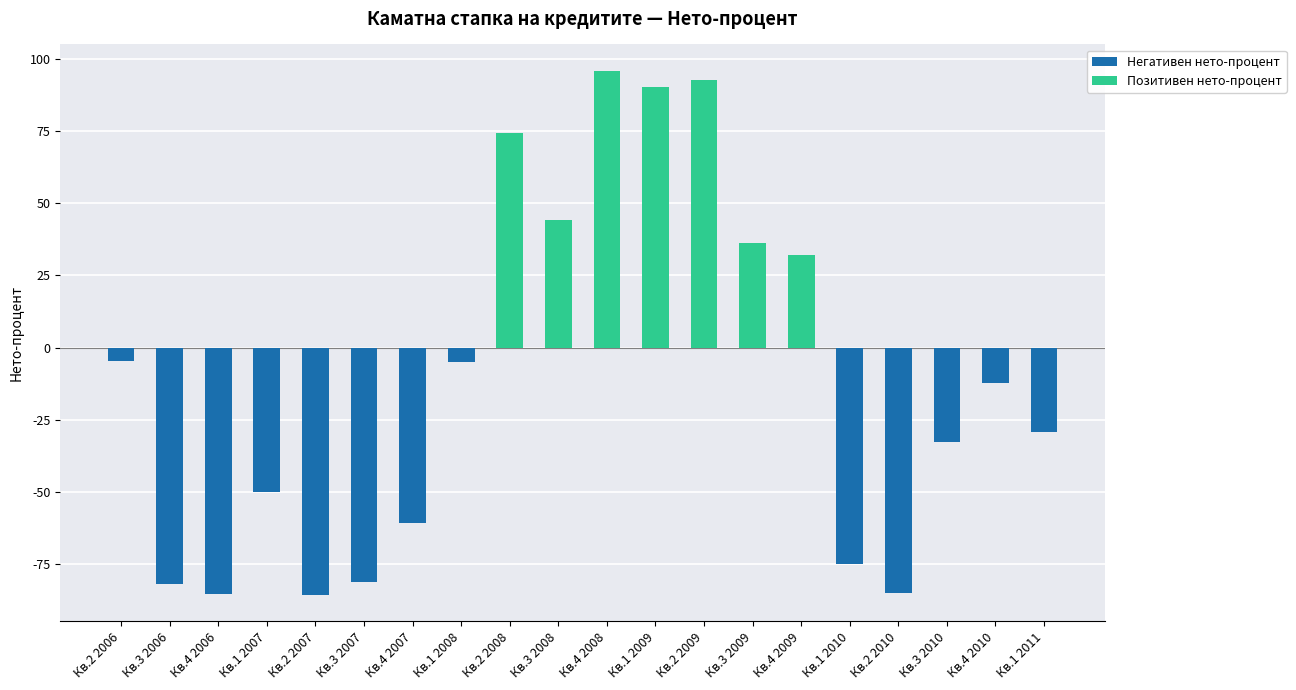

At which category does the chart reach its peak across all series?

Кв.4 2008